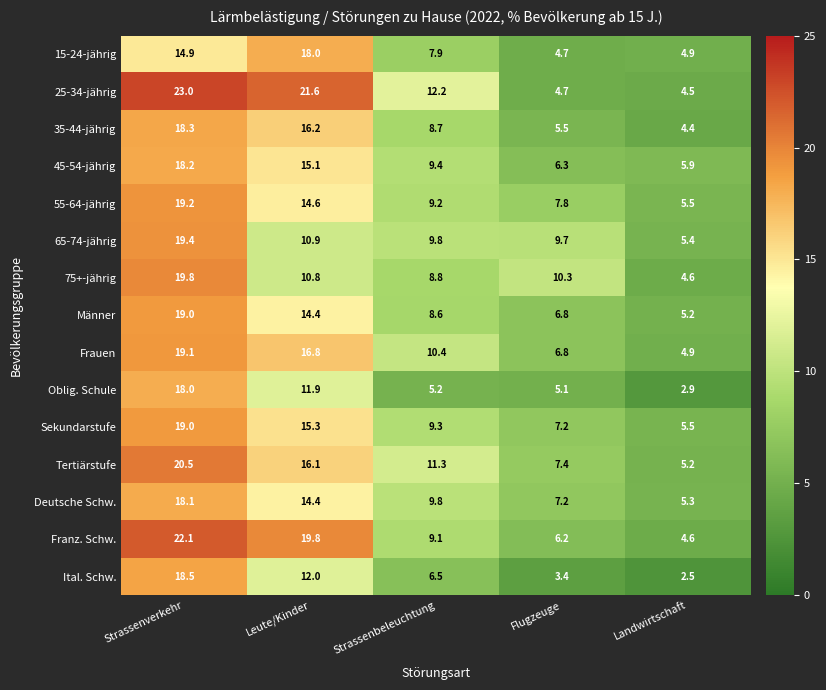

At which label is 65-74-jährig closest to 12?

Leute/Kinder